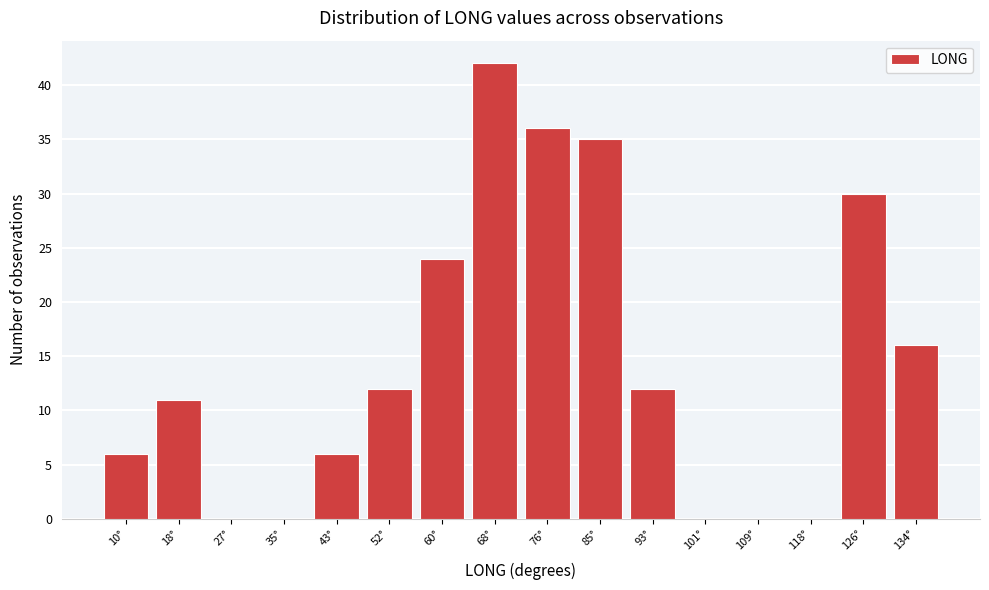

Reading left to right, transcribe all the data shown in this chart.

10°=6	18°=11	27°=0	35°=0	43°=6	52°=12	60°=24	68°=42	76°=36	85°=35	93°=12	101°=0	109°=0	118°=0	126°=30	134°=16